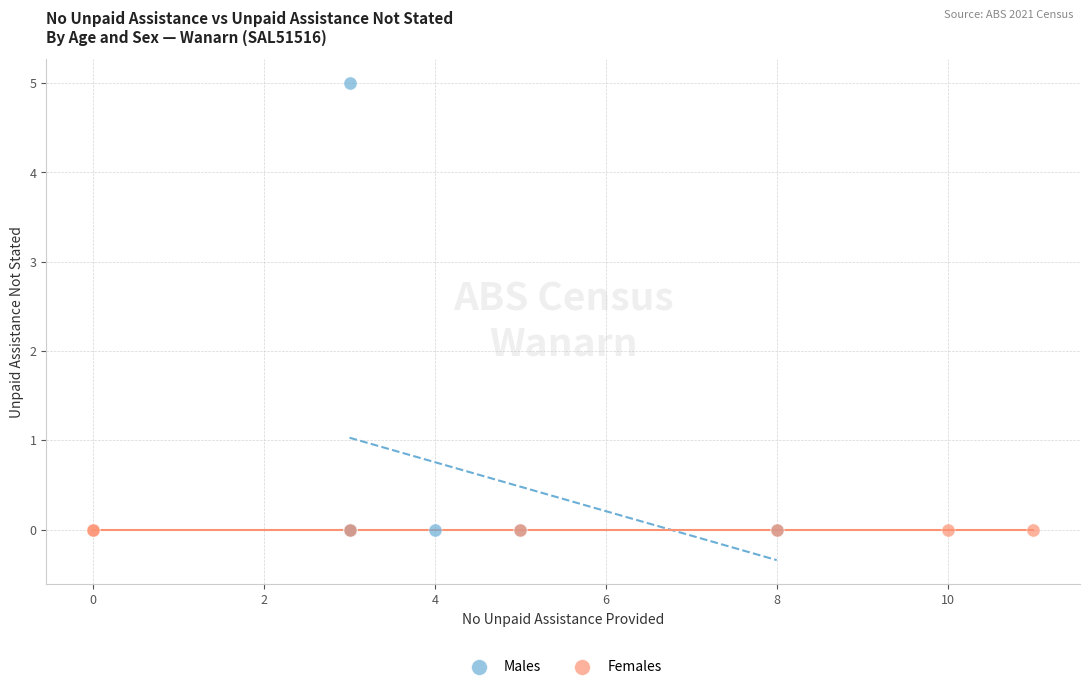

What are all the series names shown in the legend?

Males, Females